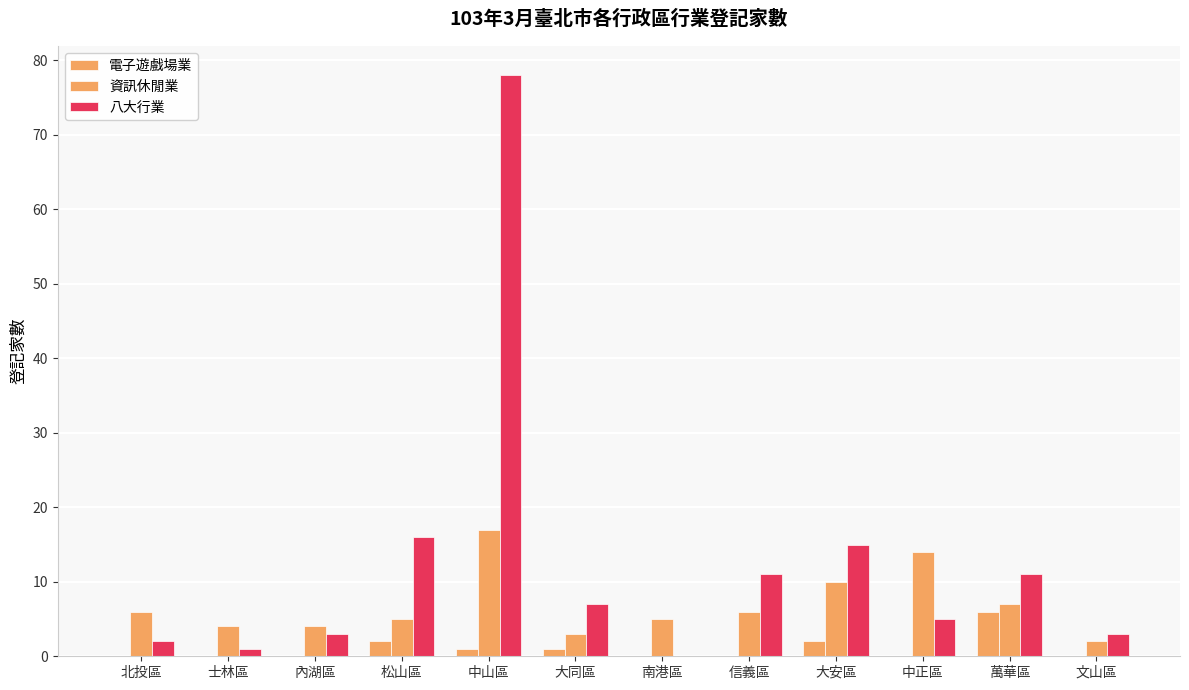

Reading left to right, list all the values displayed in this chart.

電子遊戲場業: 0	0	0	2	1	1	0	0	2	0	6	0
資訊休閒業: 6	4	4	5	17	3	5	6	10	14	7	2
八大行業: 2	1	3	16	78	7	0	11	15	5	11	3